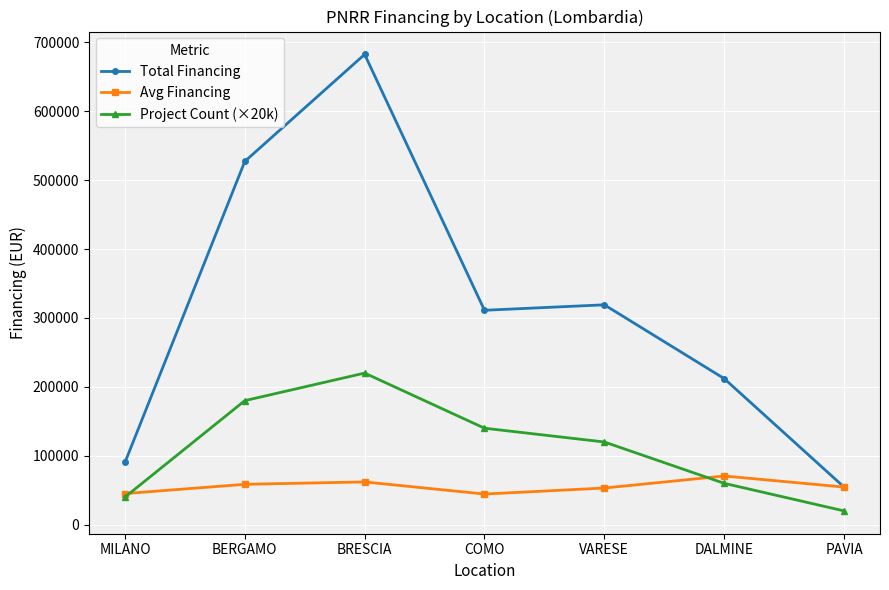

Is the value of Project Count (×20k) at VARESE greater than the value of Avg Financing at BRESCIA?

Yes